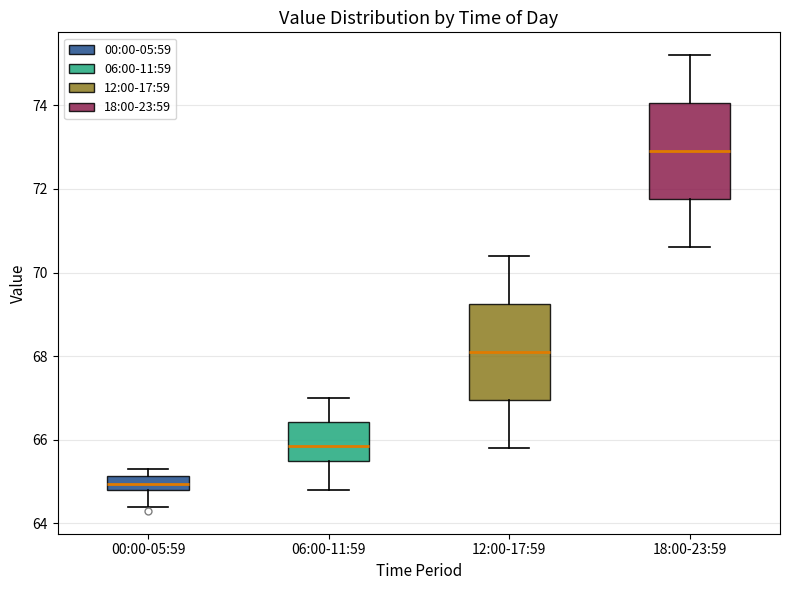

Which box's median line is the lowest?

00:00-05:59